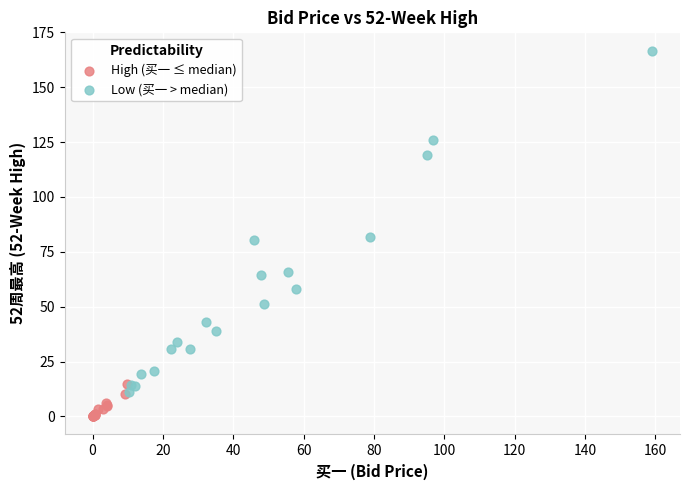

Which series contains the lowest Y value?

High (买一 ≤ median)